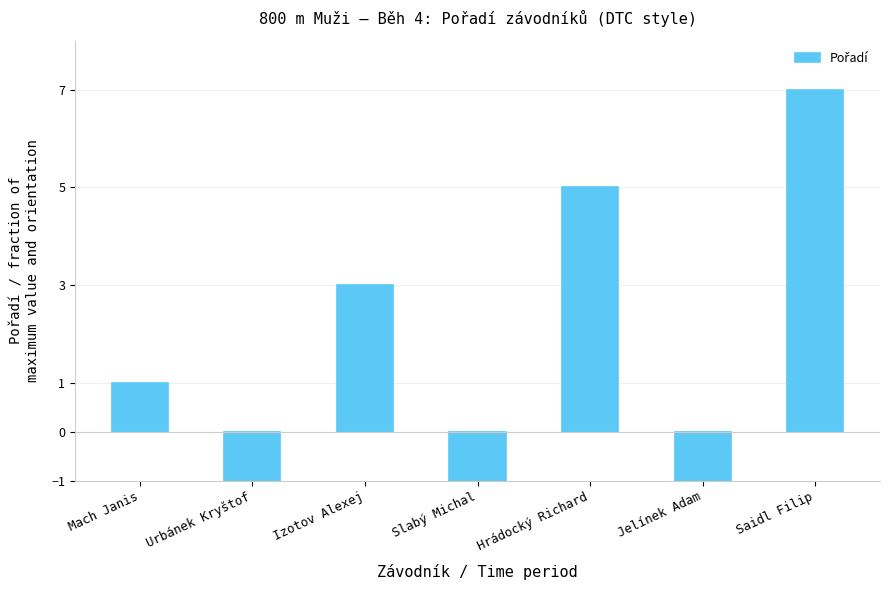

What value does the data have at Saidl Filip?

7